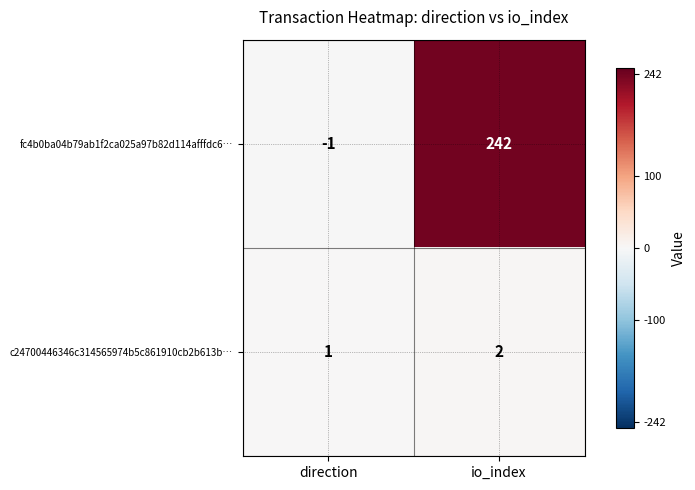

Which series has the widest spread of values?

fc4b0ba04b79ab1f2ca025a97b82d114afffdc6…